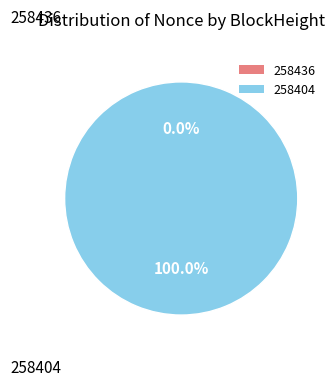

What percentage is the 258404 slice, to the nearest percent?

100%